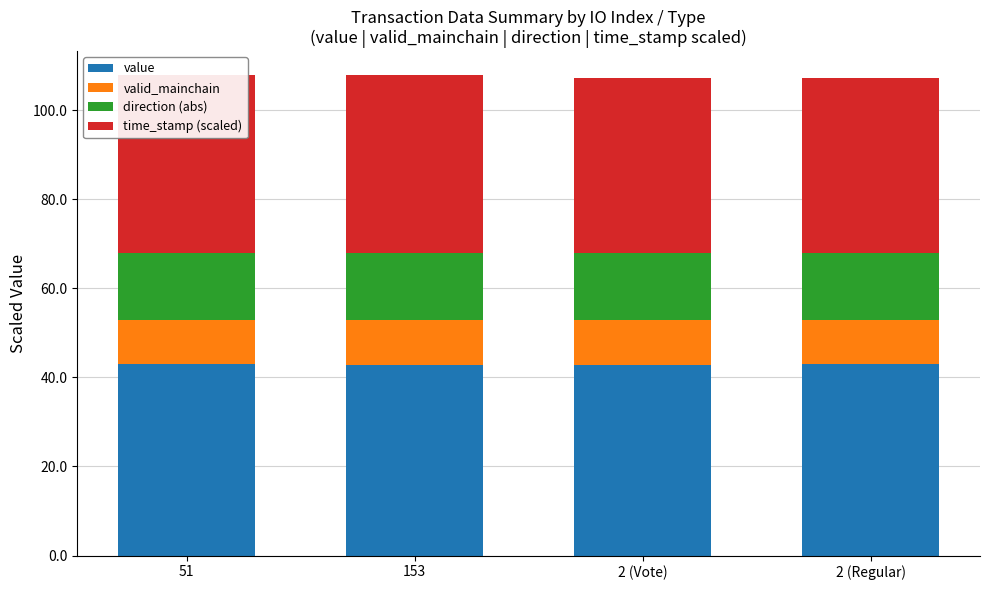

Which series has the largest total across all categories?

value